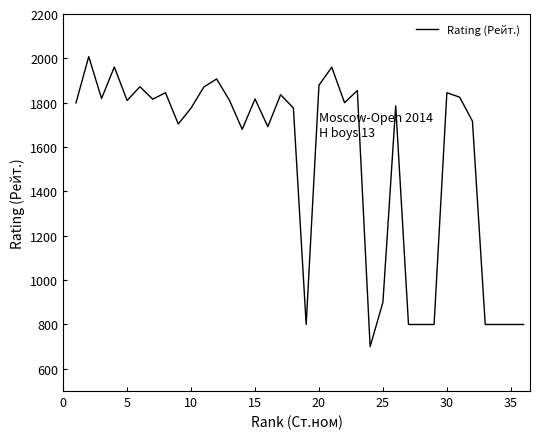

What is the maximum value shown in the chart?

2008